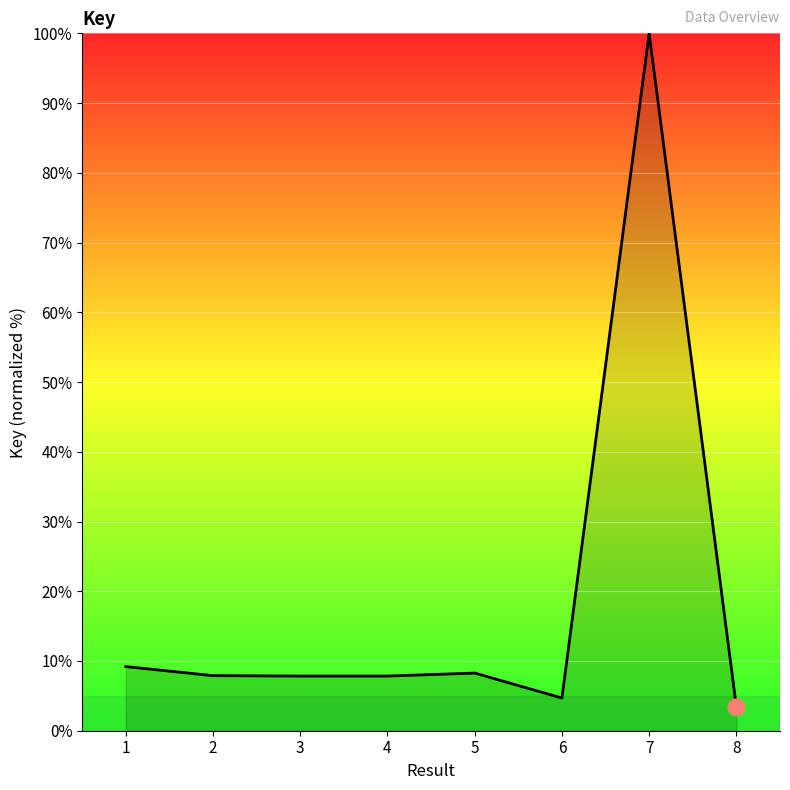

What is the average value?

18.6